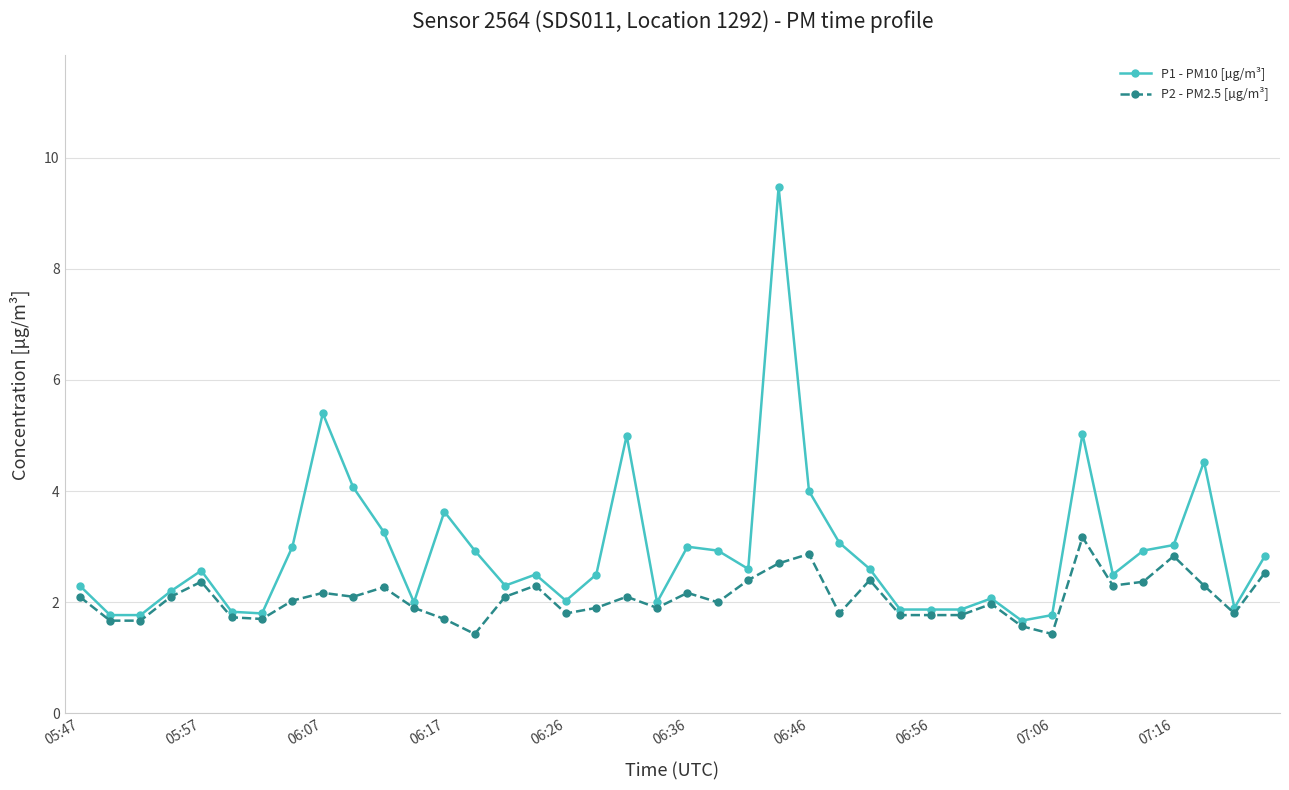

What is the value of the P2 - PM2.5 [µg/m³] point at the 7th from the left?

1.7